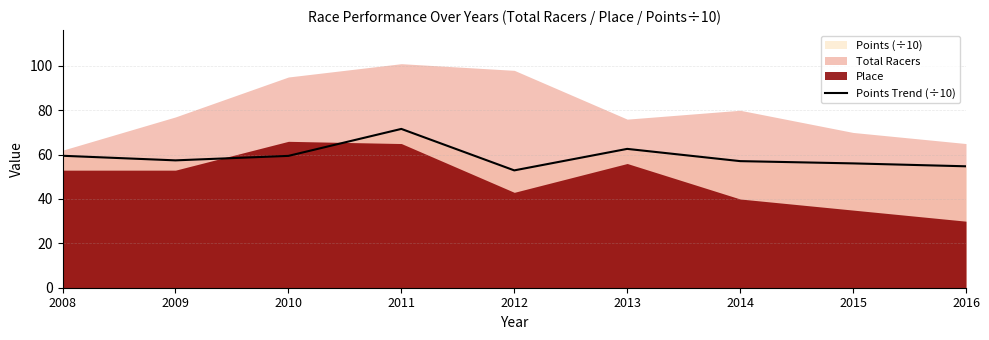

How many points are lower than both their immediate neighbors (excluding endpoints)?

2